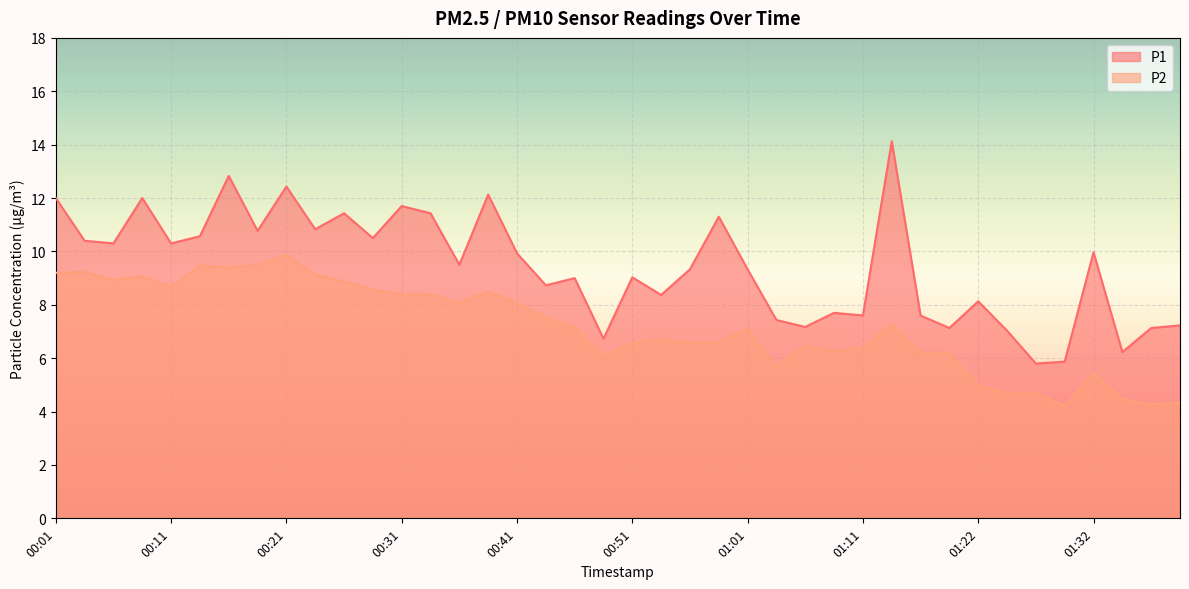

What is the difference between the second highest and minimum values in the P2 series?

5.3